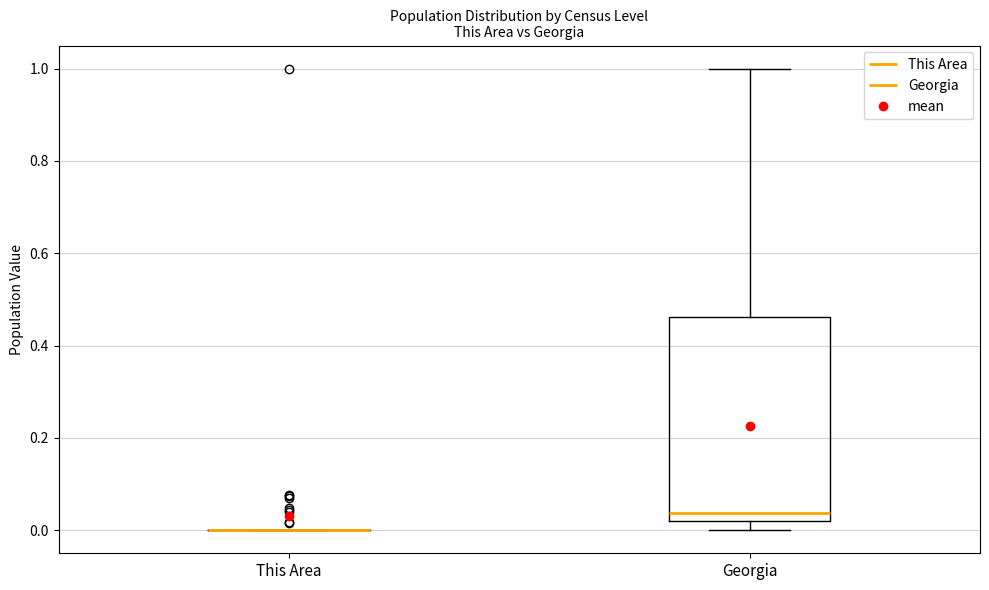

Which box is the tallest, from its lower edge to its upper edge?

Georgia